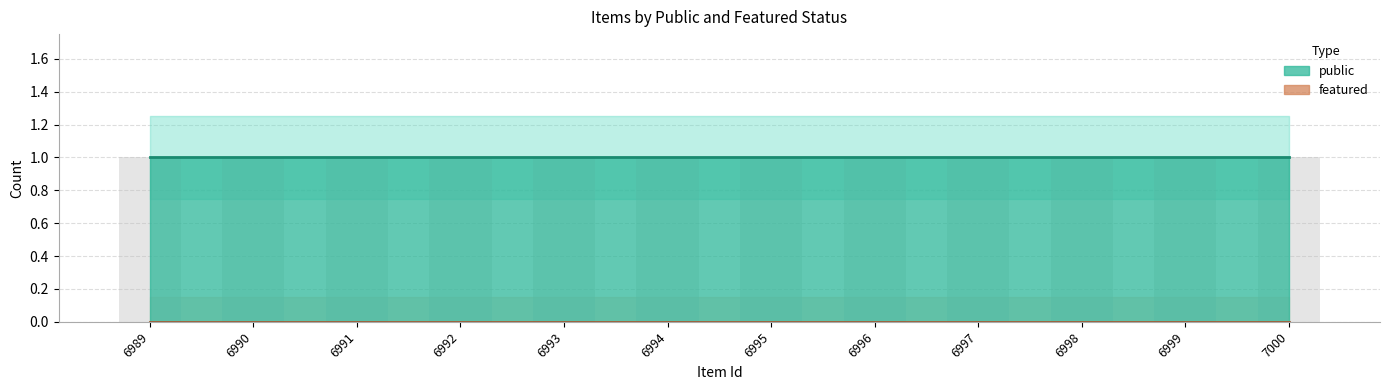

Which series has the largest range (max minus min)?

public